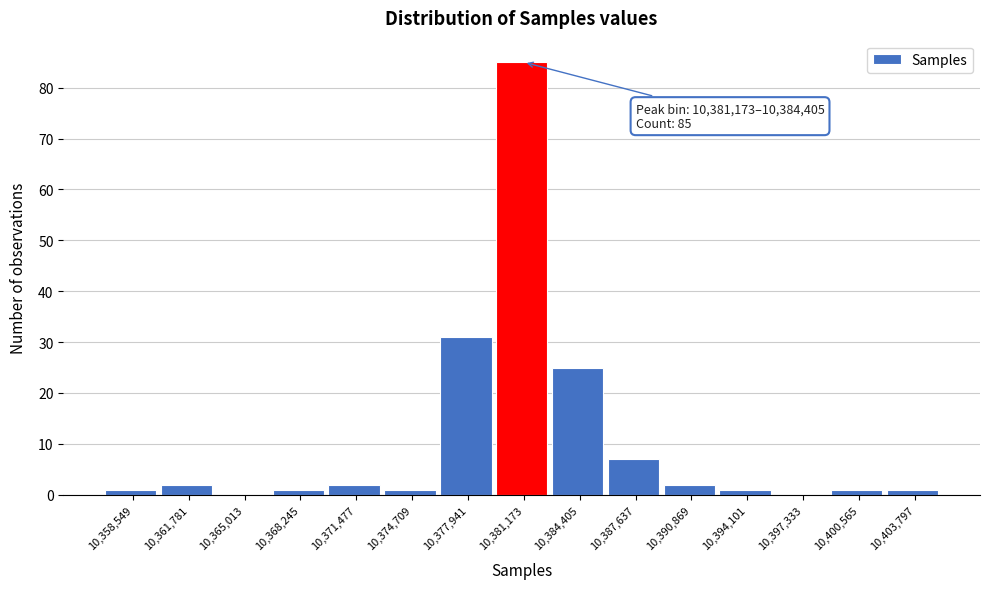

Reading left to right, what are all the values shown in this chart?

10,358,549=1	10,361,781=2	10,365,013=0	10,368,245=1	10,371,477=2	10,374,709=1	10,377,941=31	10,381,173=85	10,384,405=25	10,387,637=7	10,390,869=2	10,394,101=1	10,397,333=0	10,400,565=1	10,403,797=1